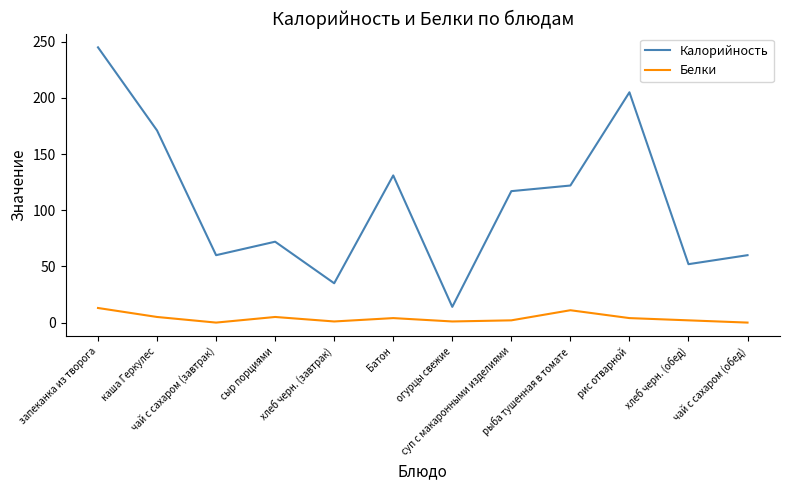

True or false: Калорийность and Белки cross at least once.

False